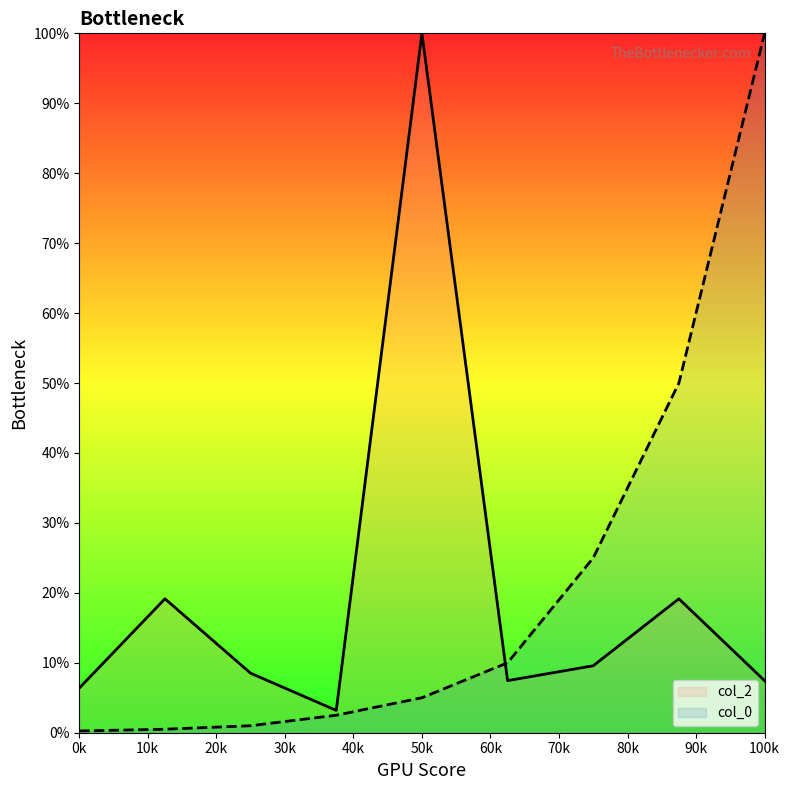

What is the highest value of the col_0 series?

100.0